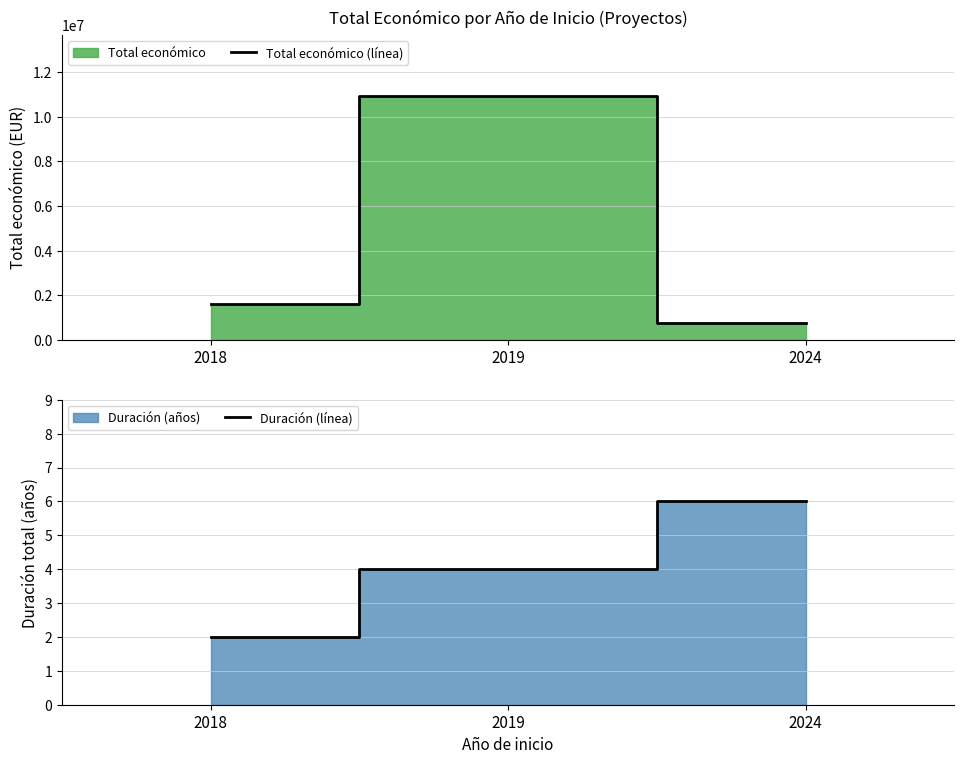

Is it true that Total económico (línea) equals 4021721 at 2019?

False